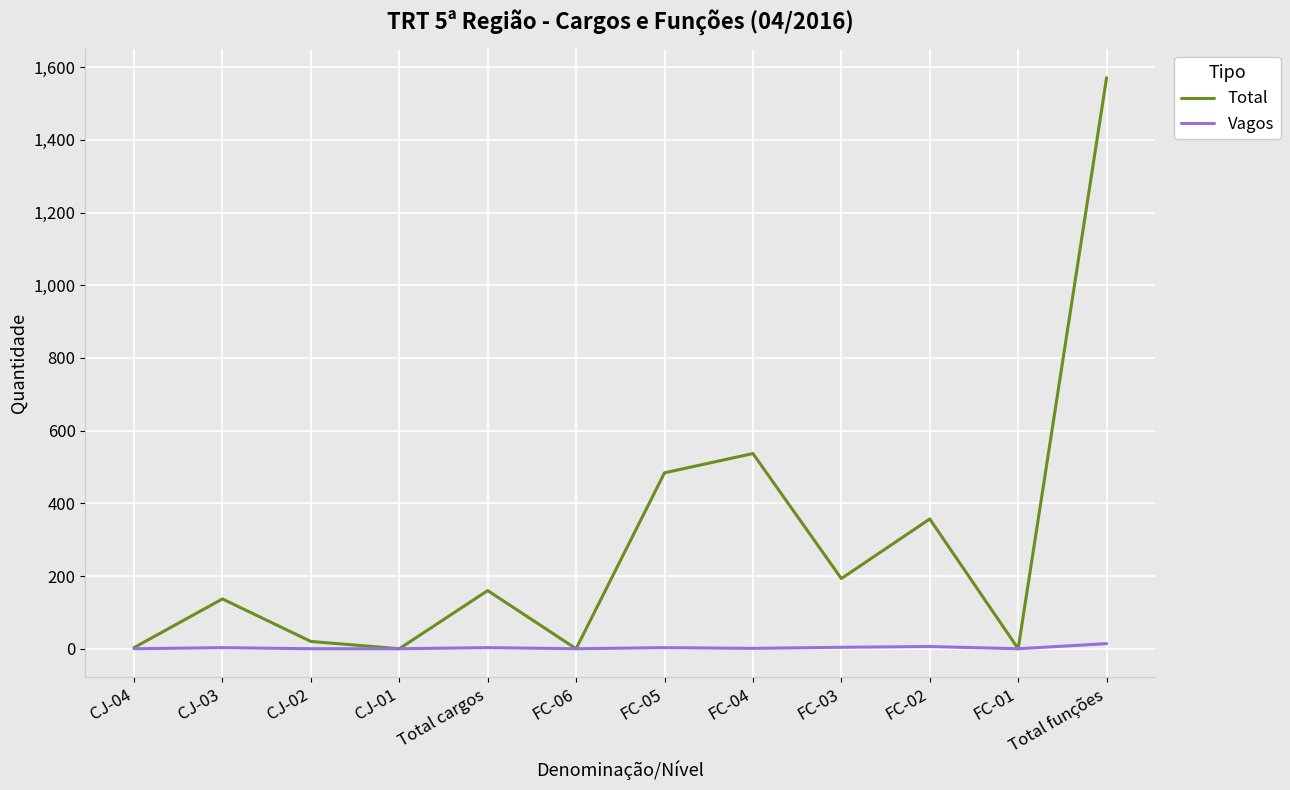

What position from the right is CJ-02?

10